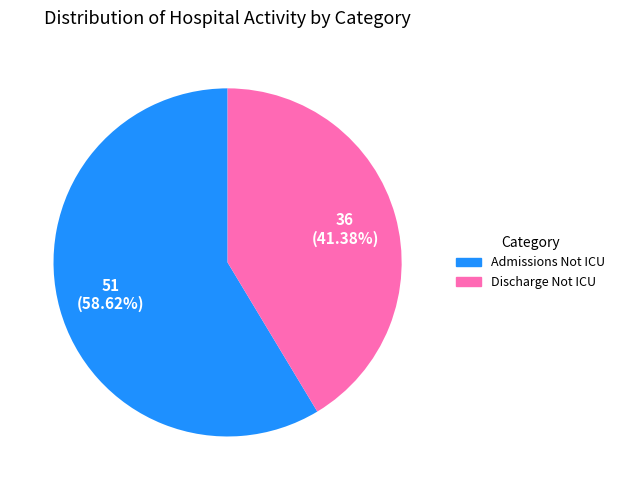

Rank the categories by value from lowest to highest.

Discharge Not ICU, Admissions Not ICU